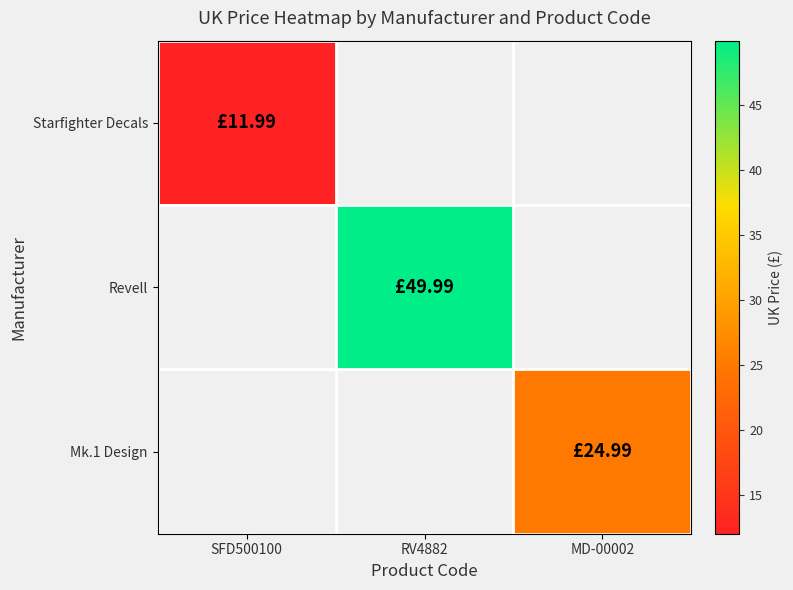

How many series are shown in this chart?

3